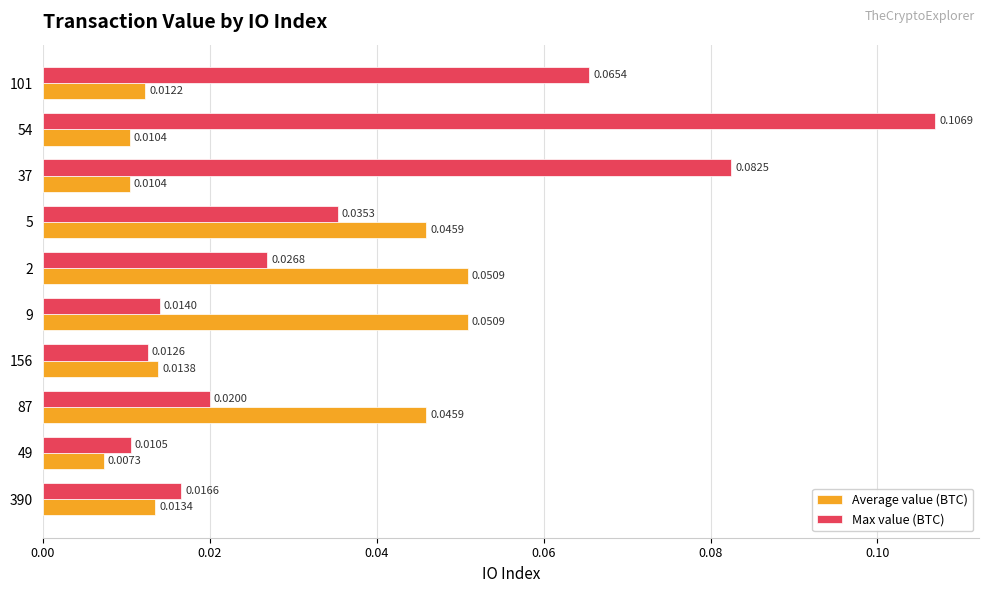

Which series has the largest range (max minus min)?

Max value (BTC)